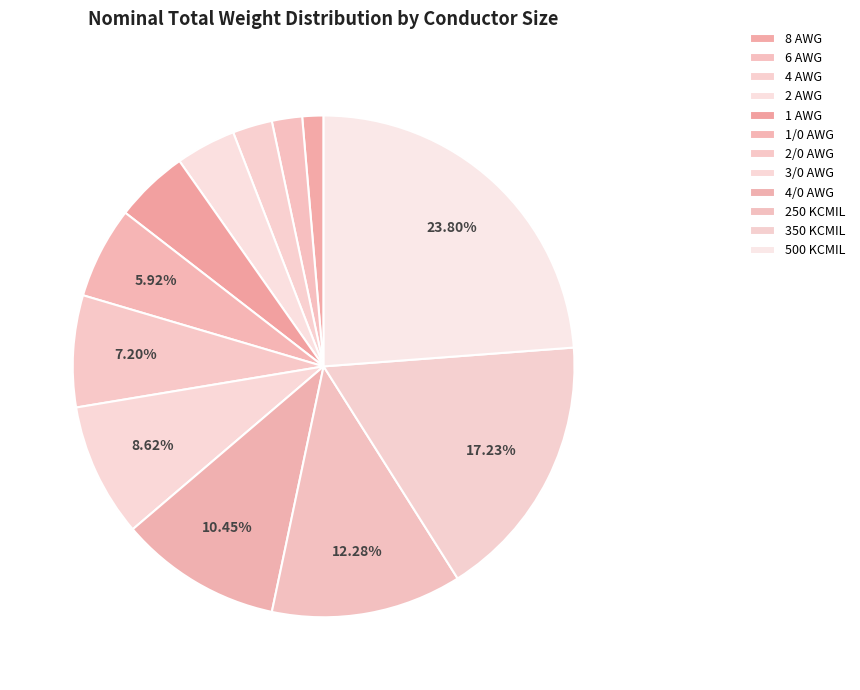

Approximately how many times larger is the value at 2 AWG compared to 350 KCMIL?

0.2